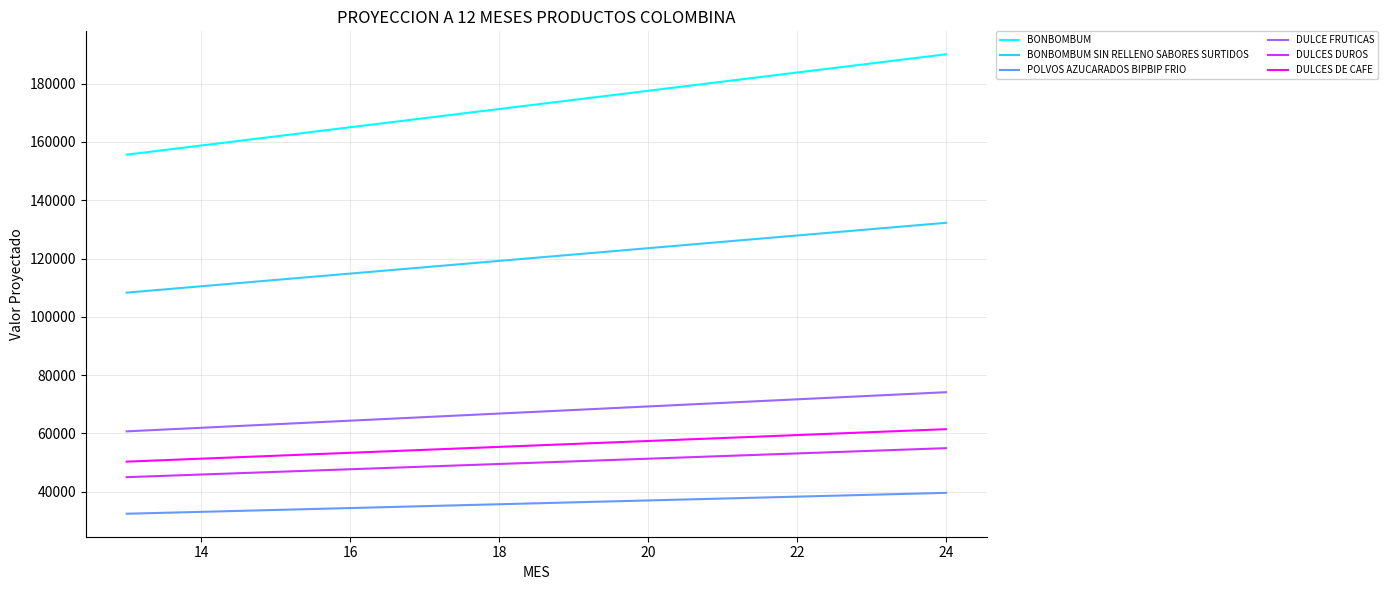

What are all the series names shown in the legend?

BONBOMBUM, BONBOMBUM SIN RELLENO SABORES SURTIDOS, POLVOS AZUCARADOS BIPBIP FRIO, DULCE FRUTICAS, DULCES DUROS, DULCES DE CAFE